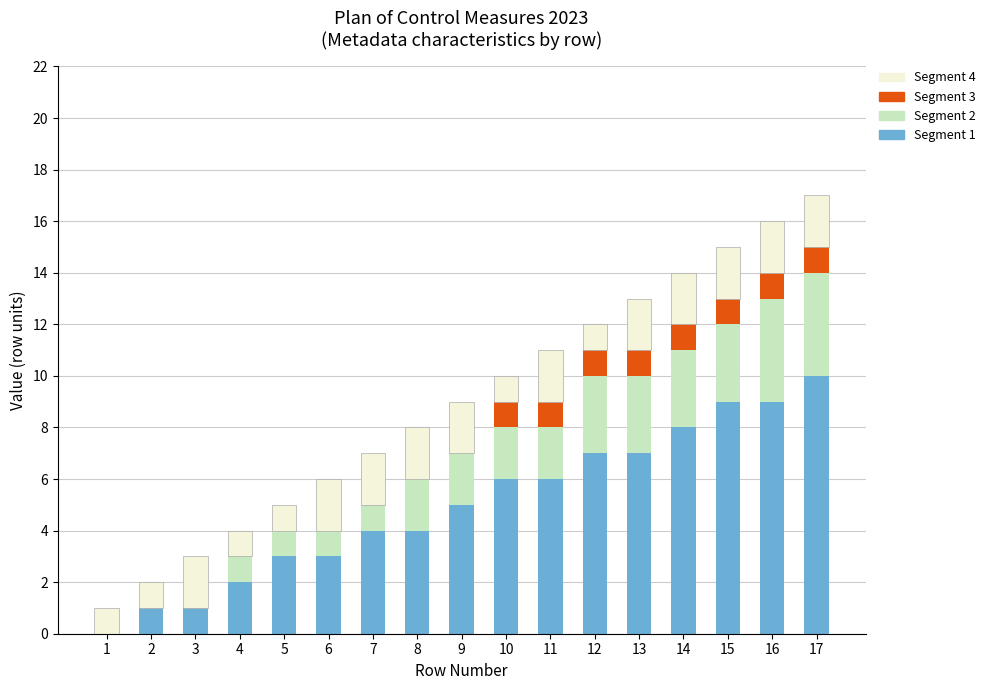

The Segment 1 series shows -4 at 1. True or false?

False